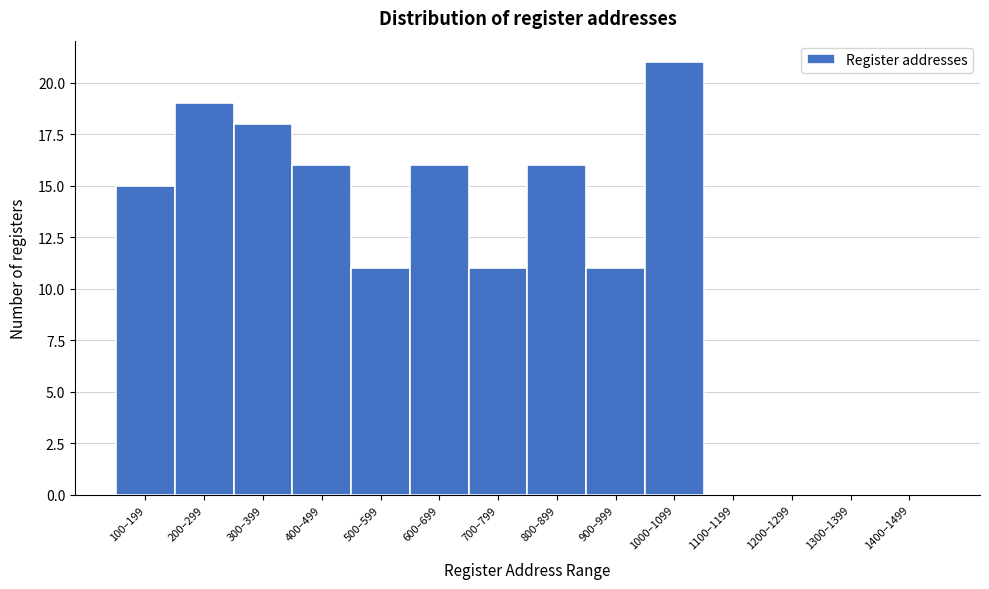

Reading right to left, what are all the values shown in this chart?

1400–1499=0	1300–1399=0	1200–1299=0	1100–1199=0	1000–1099=21	900–999=11	800–899=16	700–799=11	600–699=16	500–599=11	400–499=16	300–399=18	200–299=19	100–199=15